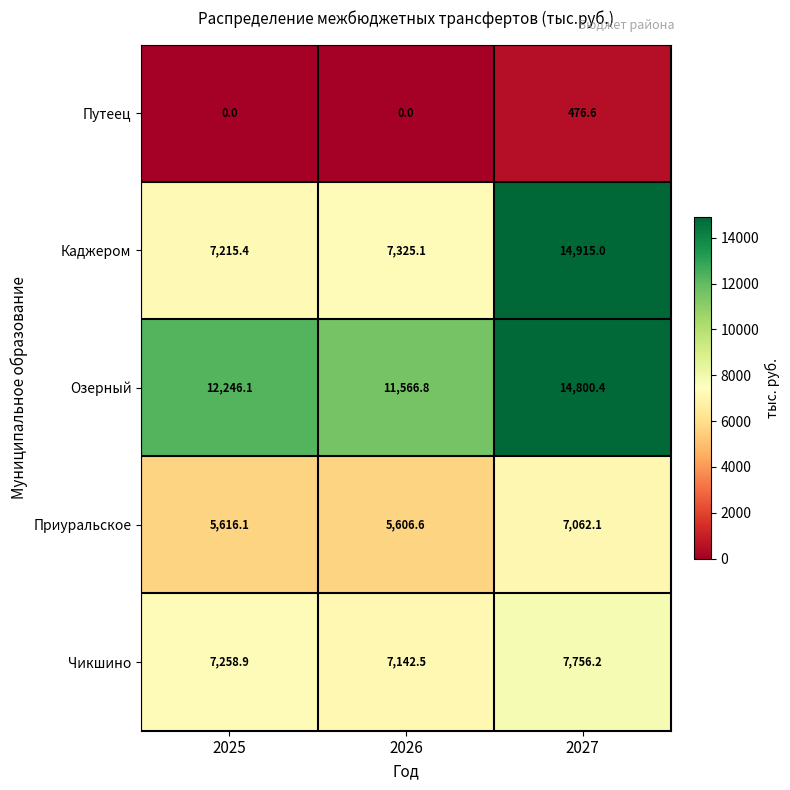

The value of Путеец at 2027 is 476.6. True or false?

True